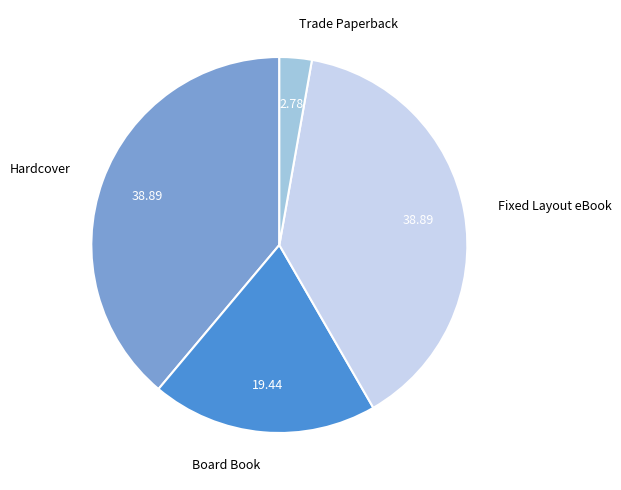

Count the number of slices in the pie.

4